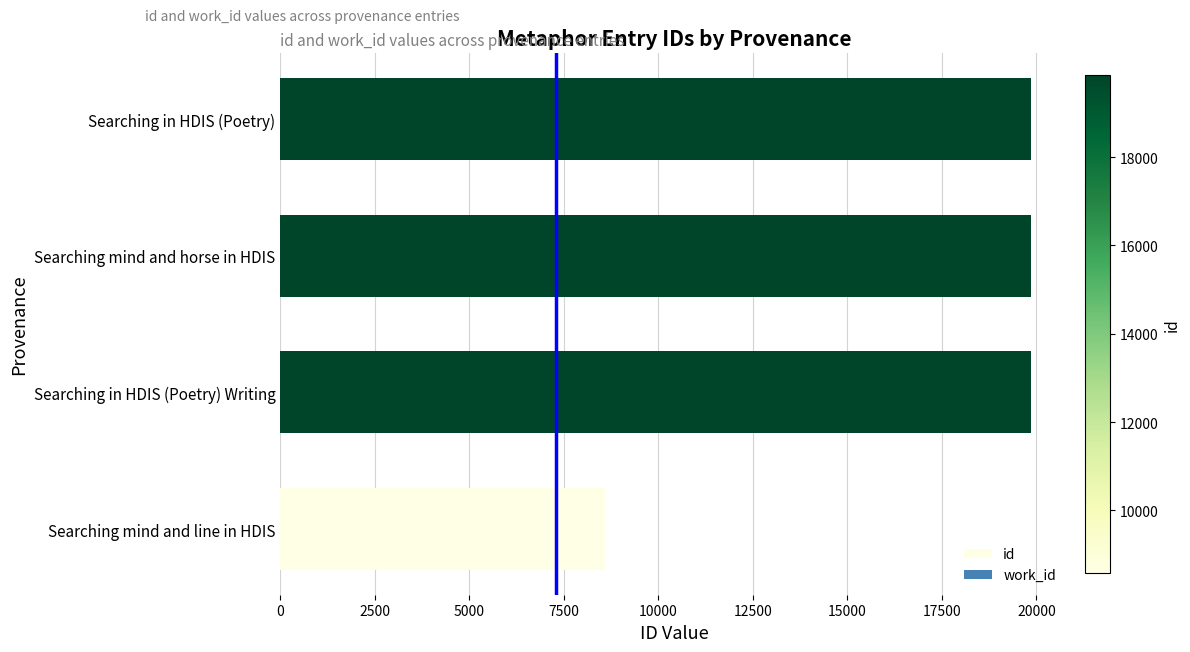

What is the smallest value displayed?

8584